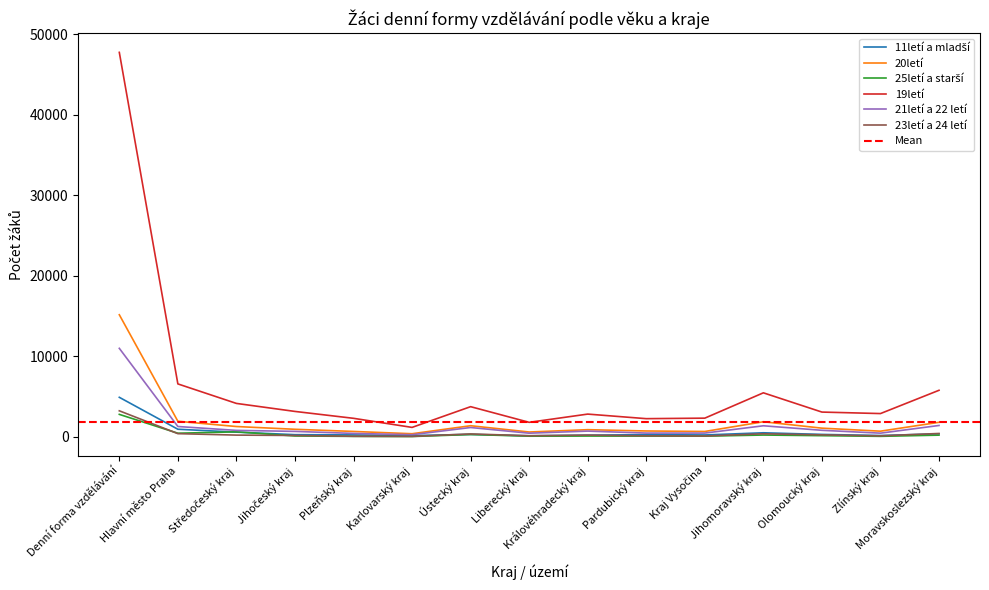

Where is 19letí nearest to the value 24476?

Hlavní město Praha